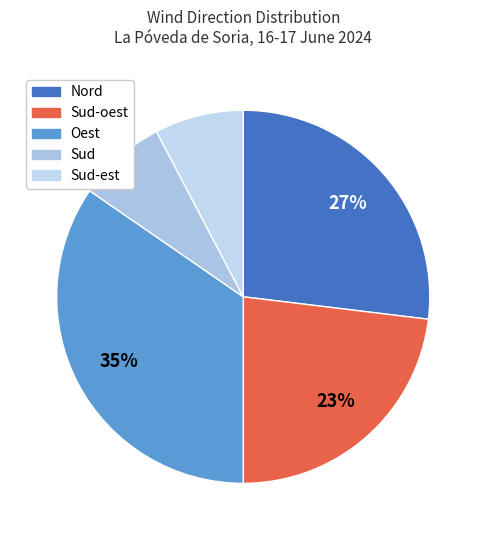

How many slices are in this pie chart?

5